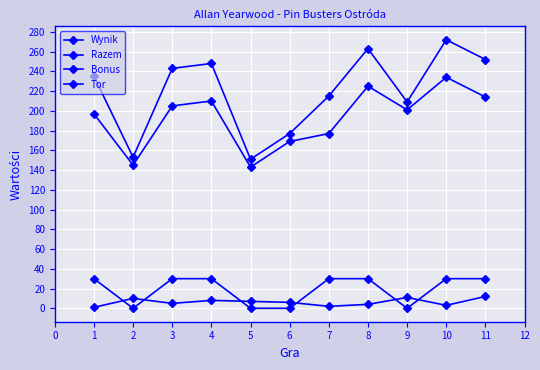

What is the maximum value shown in the chart?

272